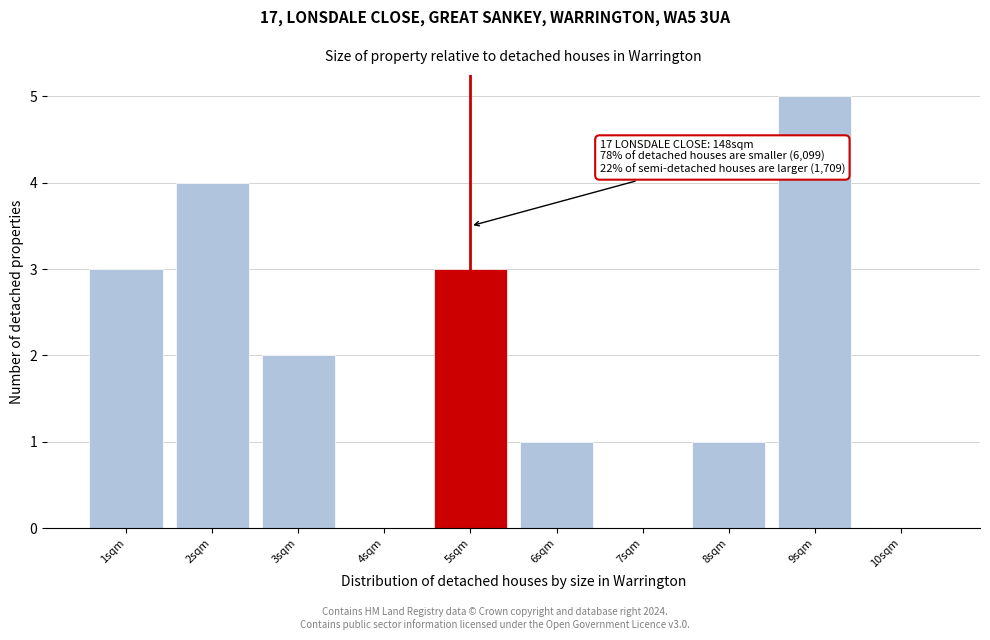

Over which range of the x-axis is the bar tallest?

8.5 to 9.5